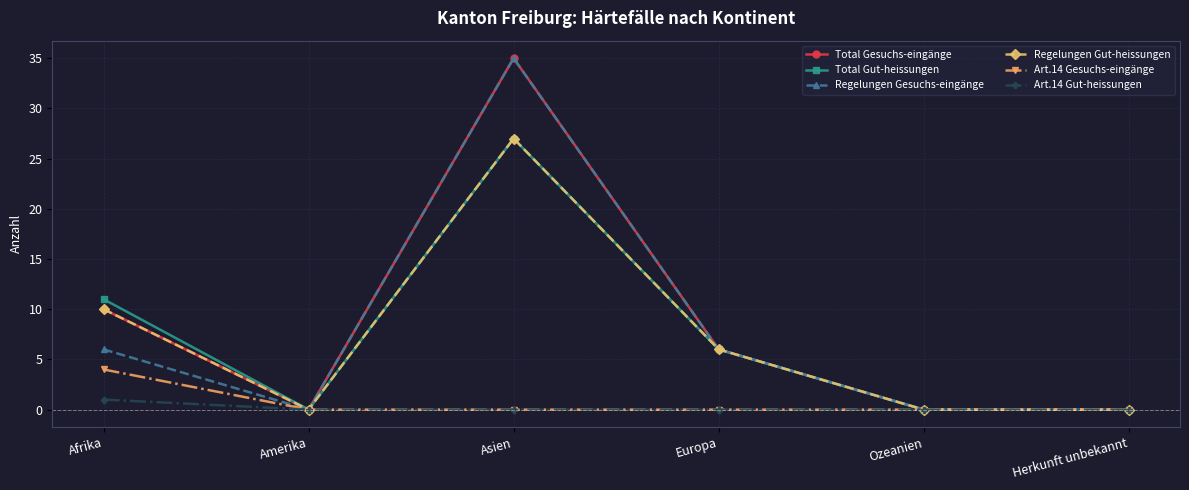

True or false: Art.14 Gesuchs-eingänge has more than 2 interior local peaks.

False